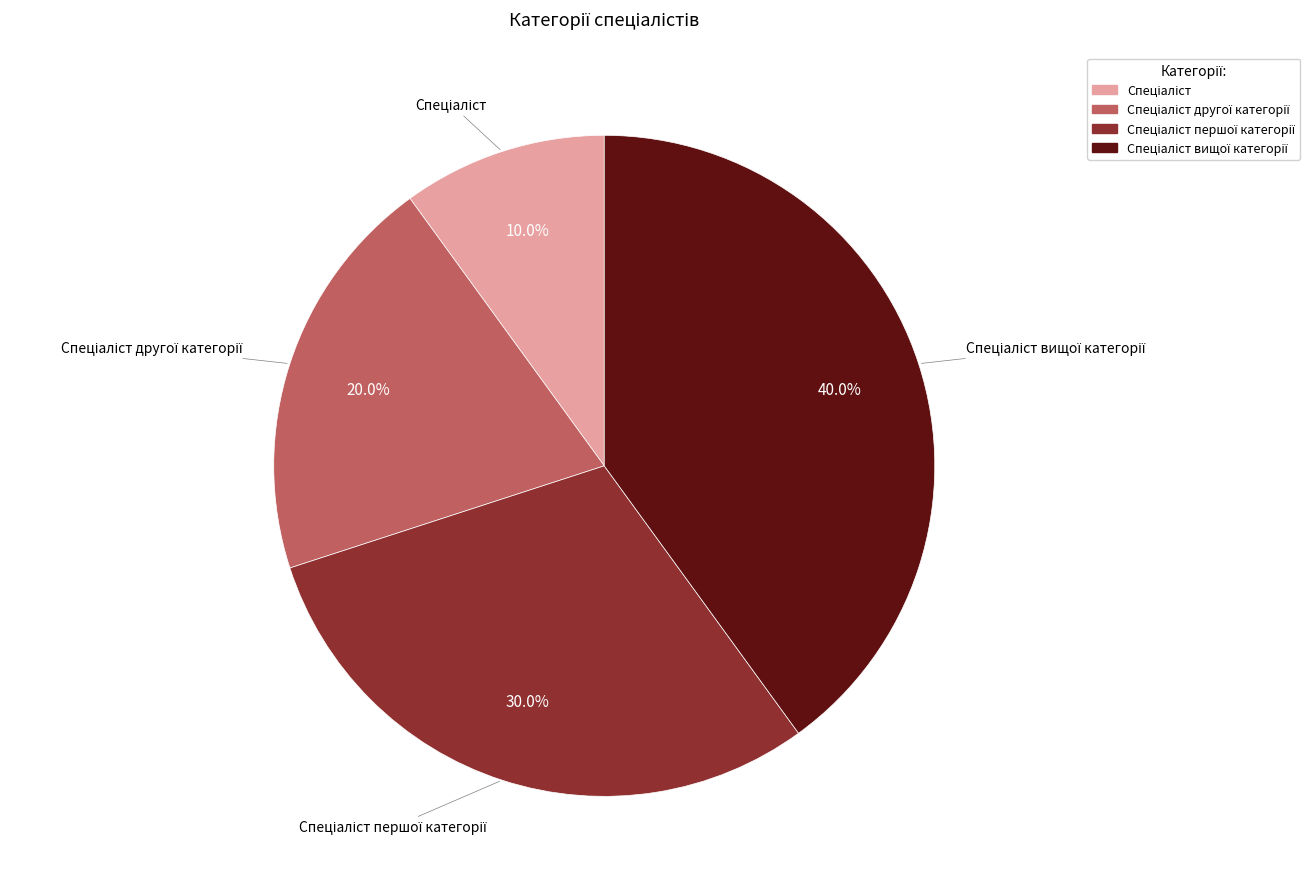

Is there any slice that represents more than half of the pie?

No